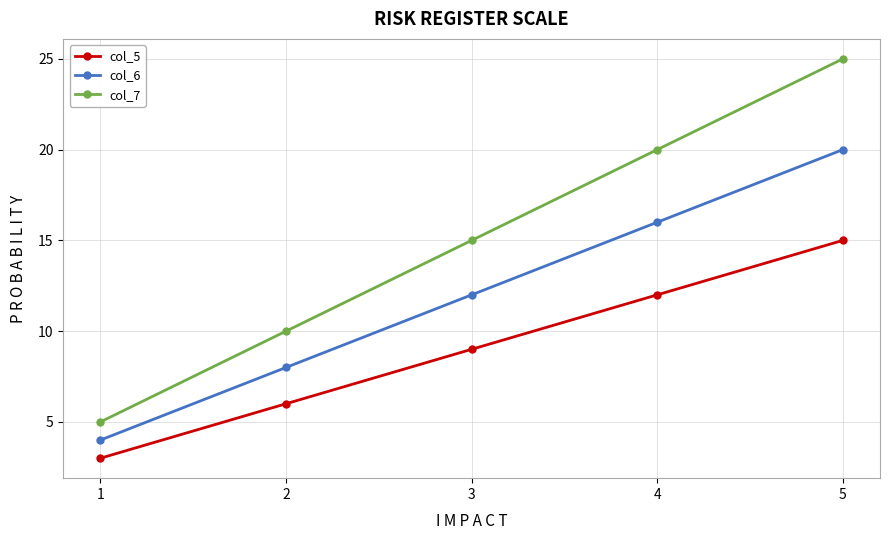

Reading right to left, transcribe all the data shown in this chart.

col_5: 5=15	4=12	3=9	2=6	1=3
col_6: 5=20	4=16	3=12	2=8	1=4
col_7: 5=25	4=20	3=15	2=10	1=5